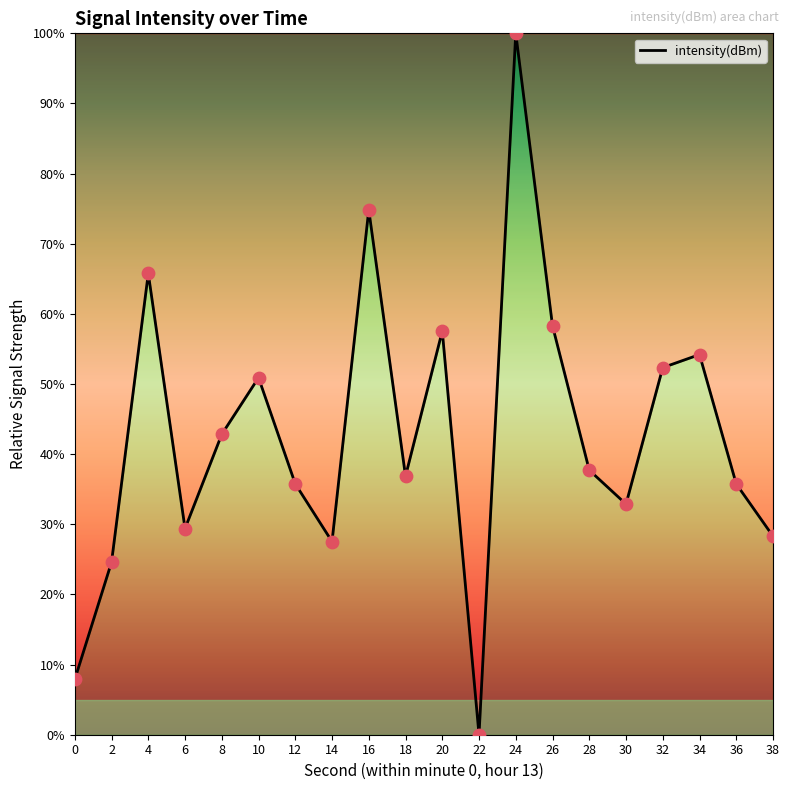

Approximately how many times larger is the value at 0 compared to 12?

0.2